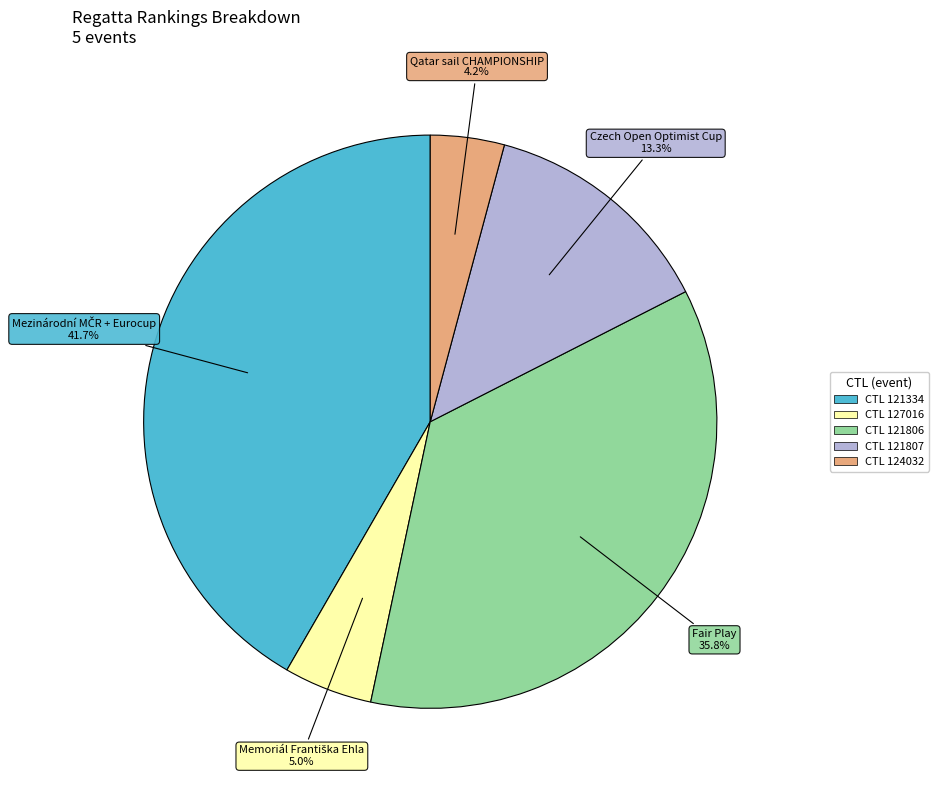

Does any single category account for the majority?

No